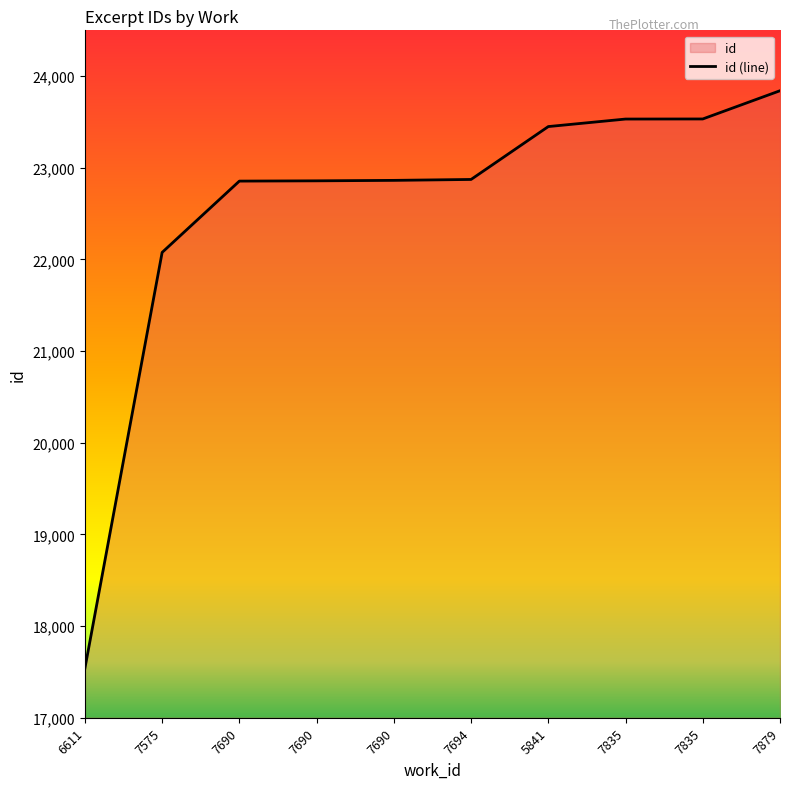

What is the difference between the maximum and second lowest values?

1764